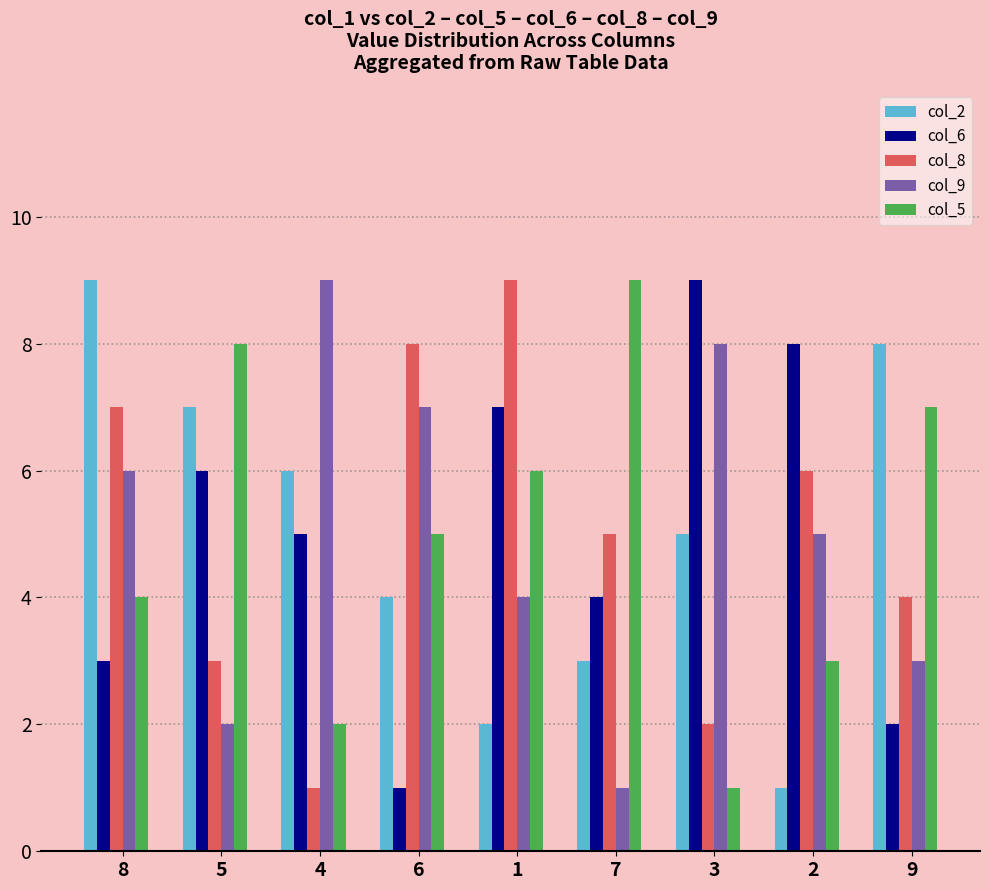

Is it true that col_5 equals 2 at 6?

False